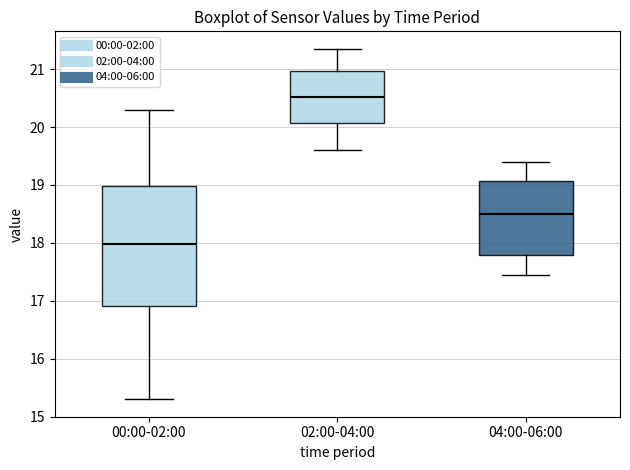

Which box's median line is the lowest?

00:00-02:00